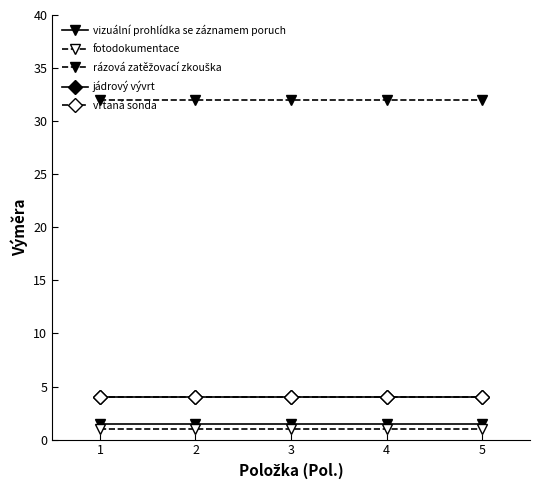

True or false: vizuální prohlídka se záznamem poruch has more than 0 interior local peaks.

False